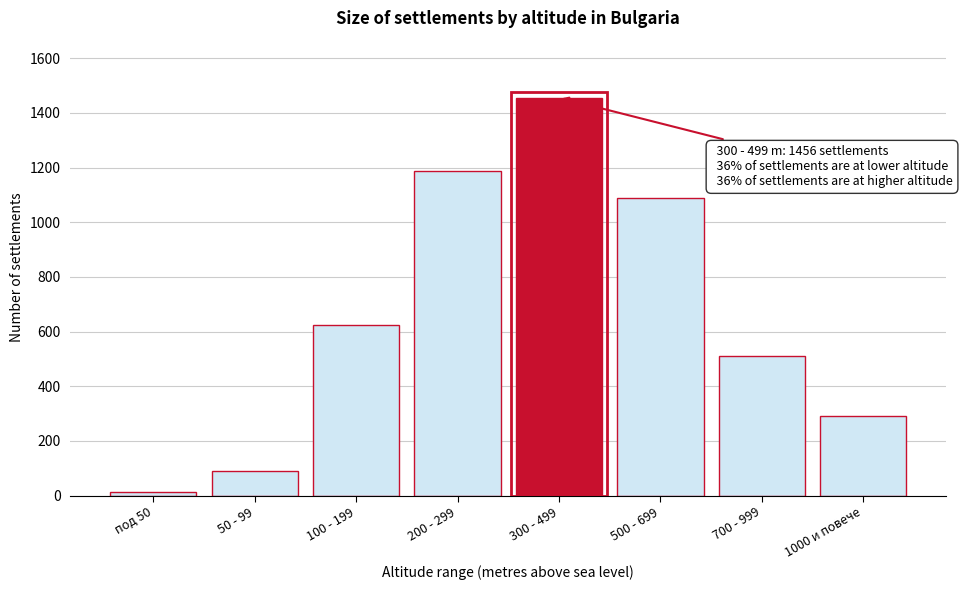

Reading left to right, extract all data points from this chart.

12	89	623	1187	1456	1089	512	291